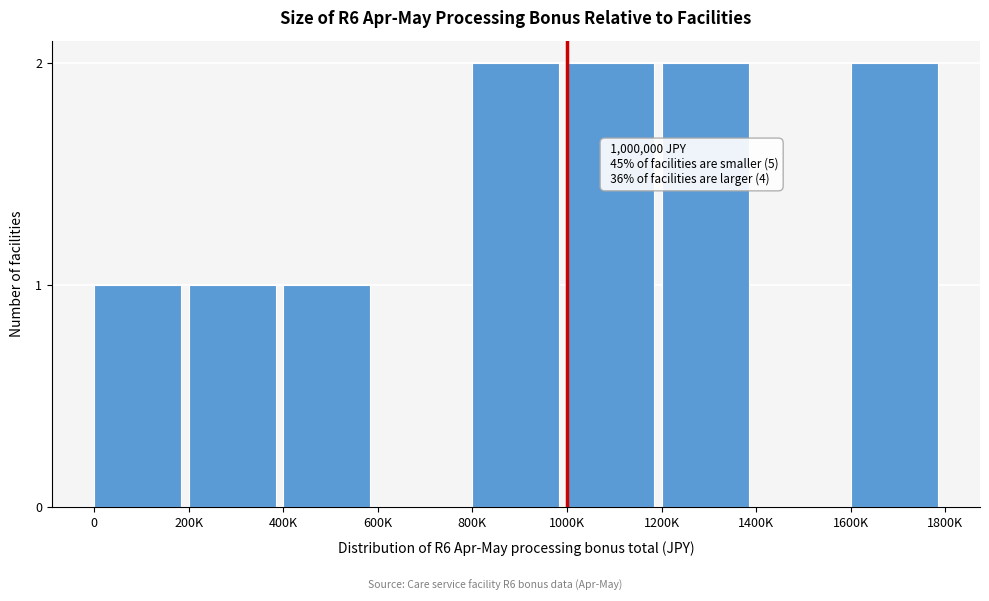

Reading left to right, transcribe all the data shown in this chart.

0=1	200K=1	400K=1	600K=0	800K=2	1000K=2	1200K=2	1400K=0	1600K=2